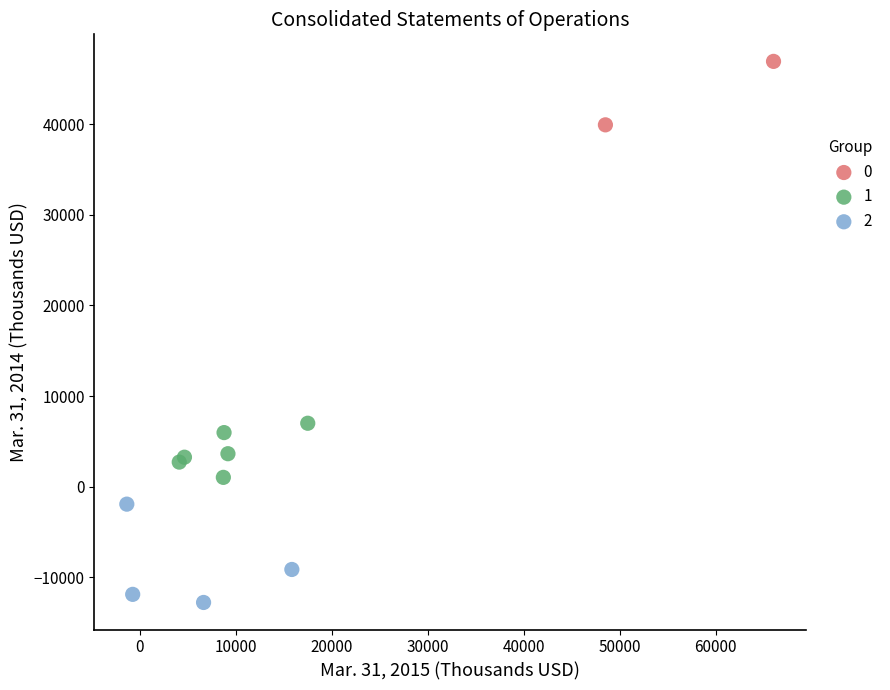

What are all the series names shown in the legend?

0, 1, 2